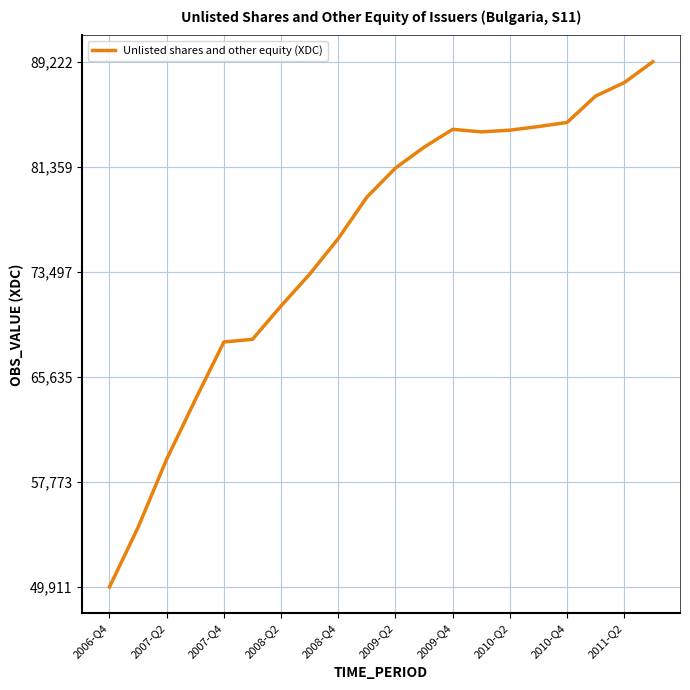

What is the minimum value shown in the chart?

49911